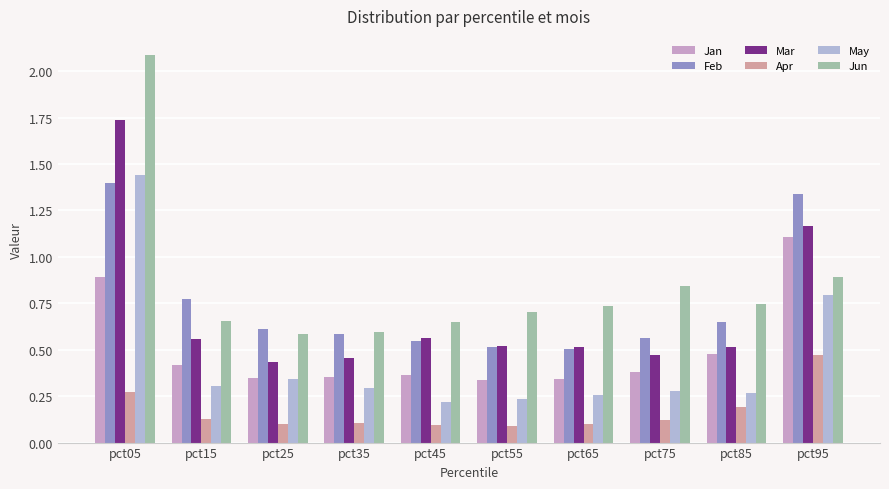

Are the bars grouped side by side (vs. stacked)?

Yes